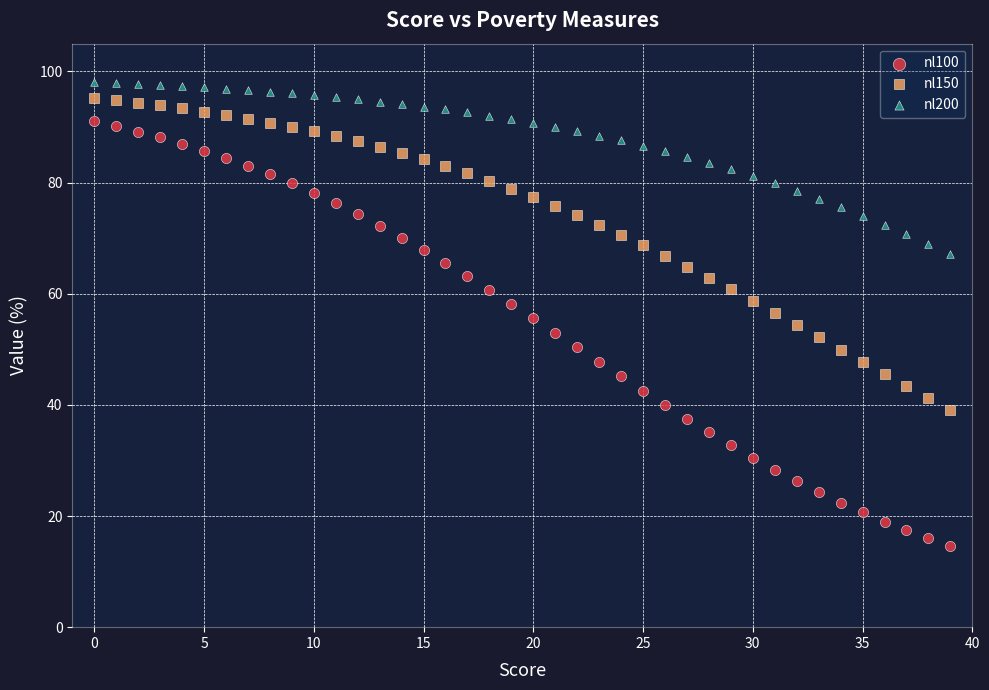

Which series contains the highest Y value?

nl200